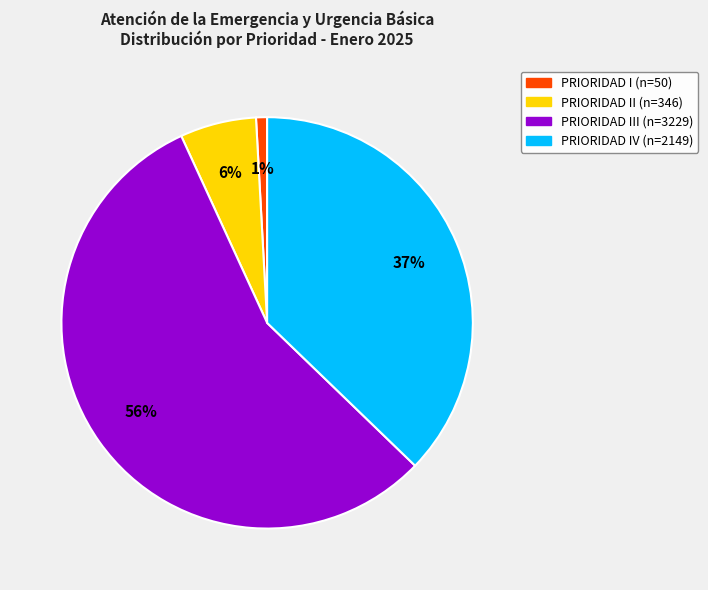

Is there any slice that represents more than half of the pie?

Yes